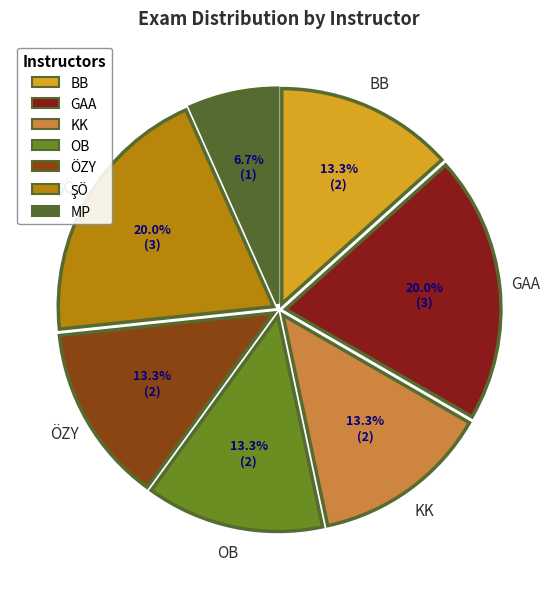

How much of the chart is everything except KK?

86.7%